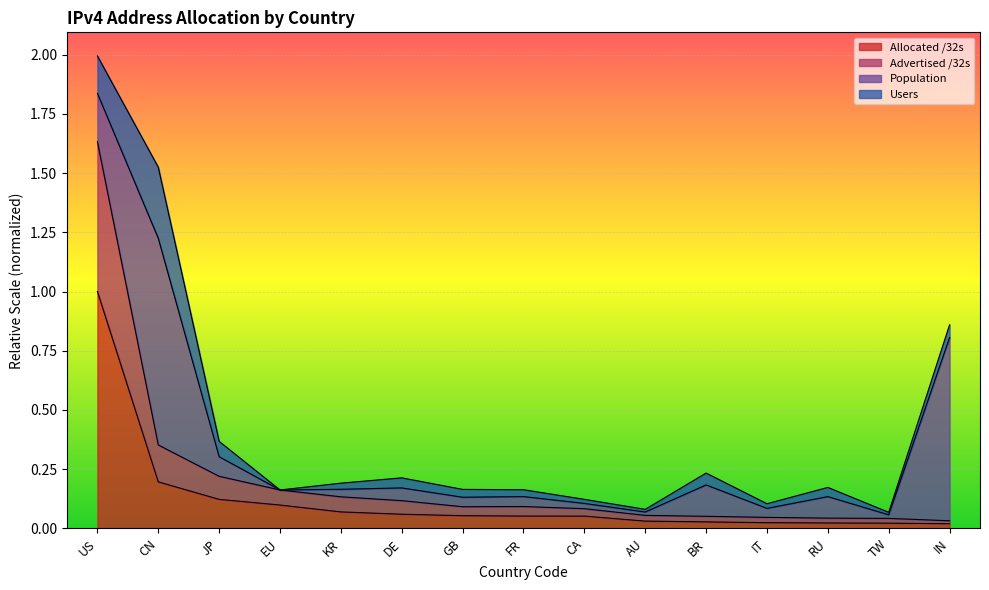

What is the label of the 15th point from the right?

US